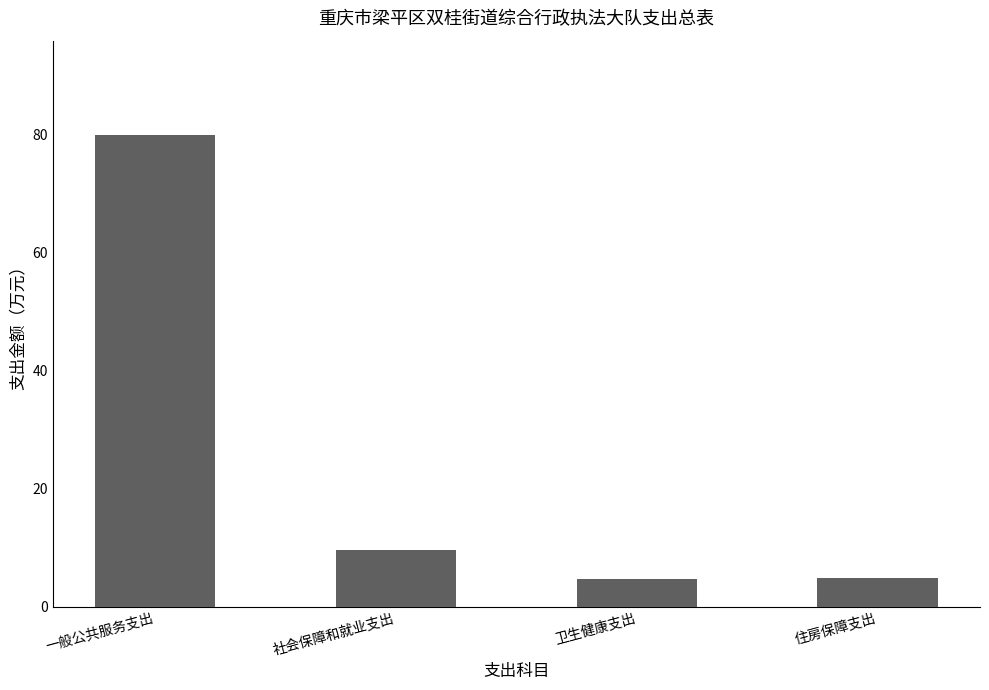

What is the smallest value displayed?

4.6